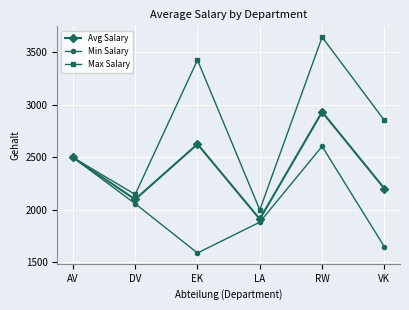

What is the value of the Max Salary point at the 3rd from the left?

3428